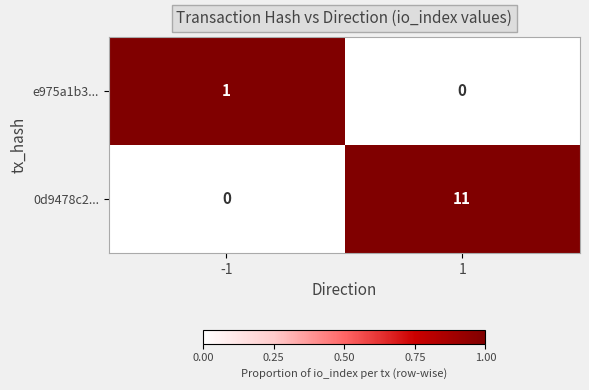

At how many categories does at least one series exceed 0?

2